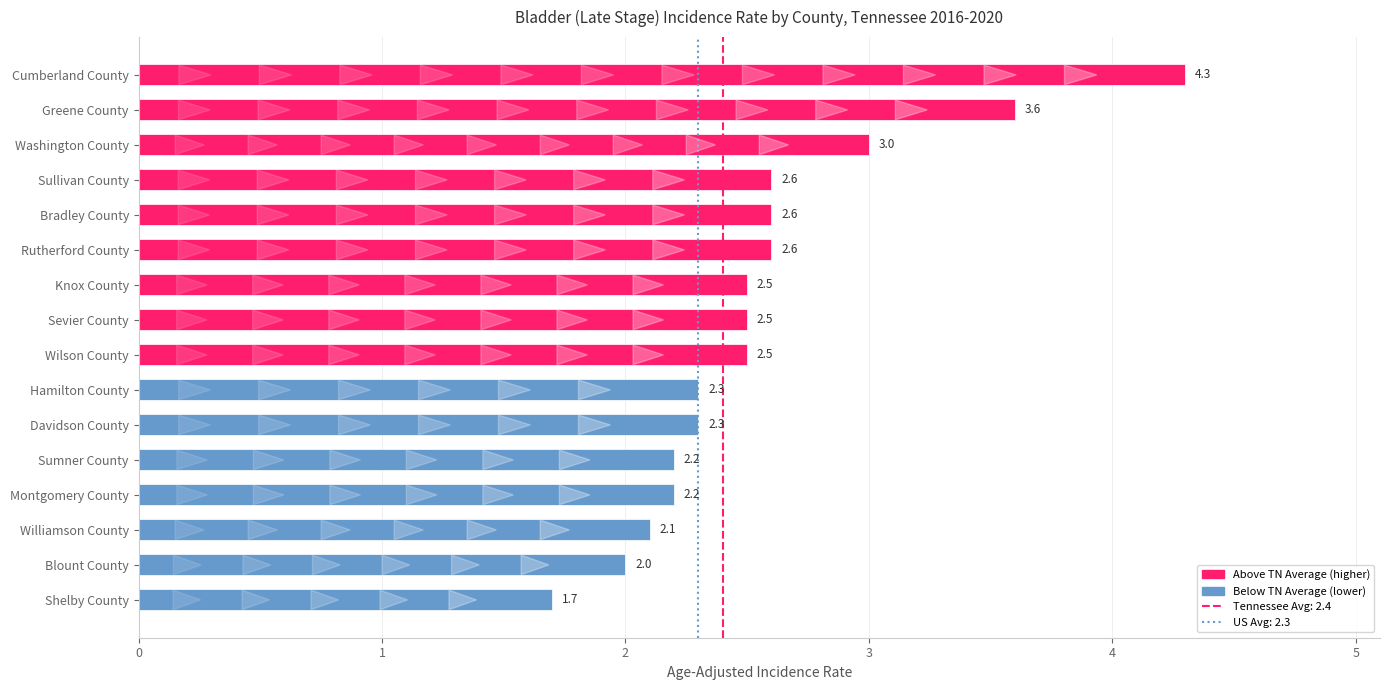

Between Rutherford County and Montgomery County, which is larger?

Rutherford County